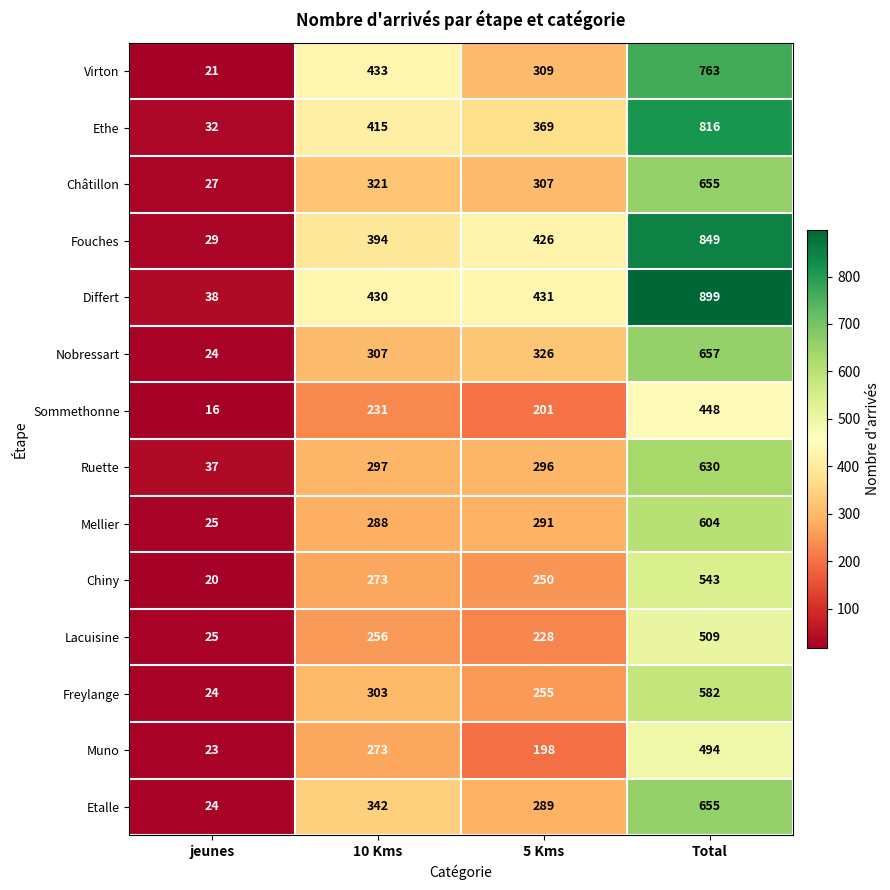

Which series changed the most between 5 Kms and Total?

Differt